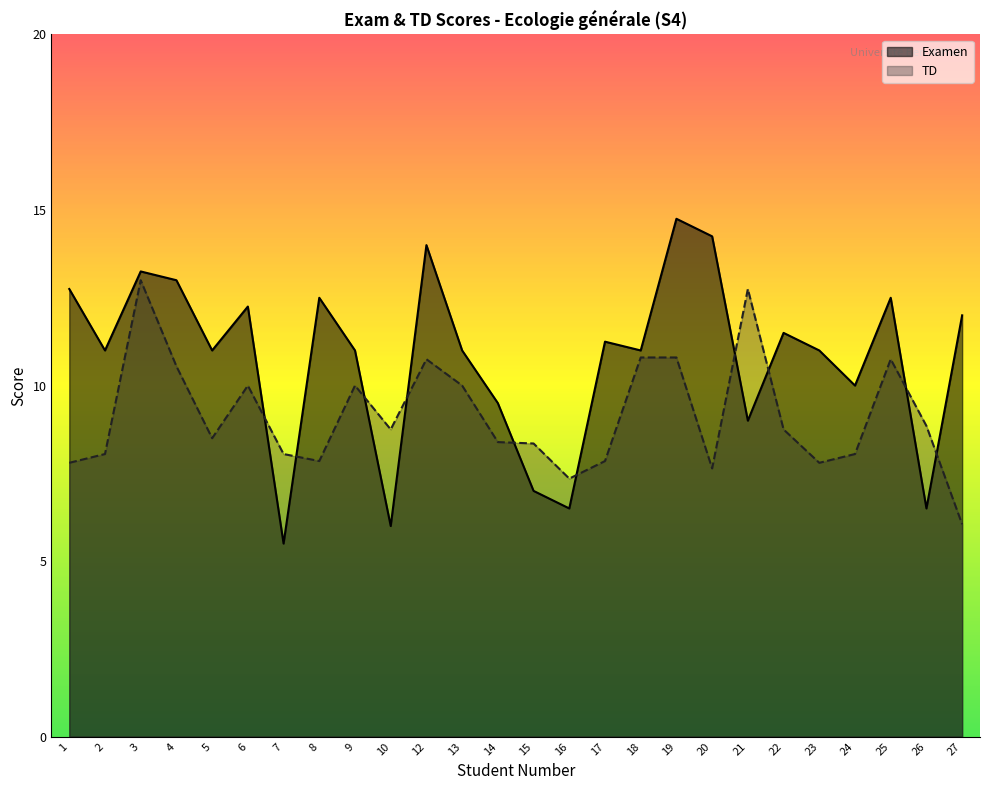

Which has a higher value, 8 or 25?

8